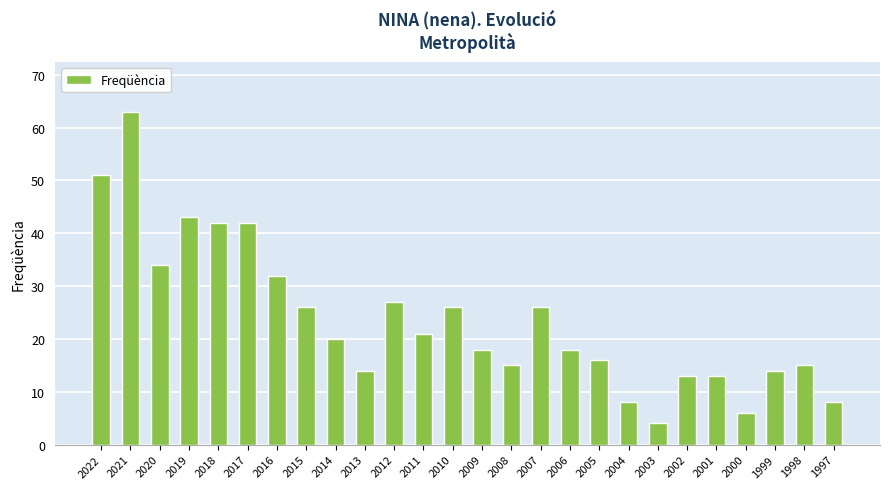

At which category does the chart reach its minimum across all series?

2003